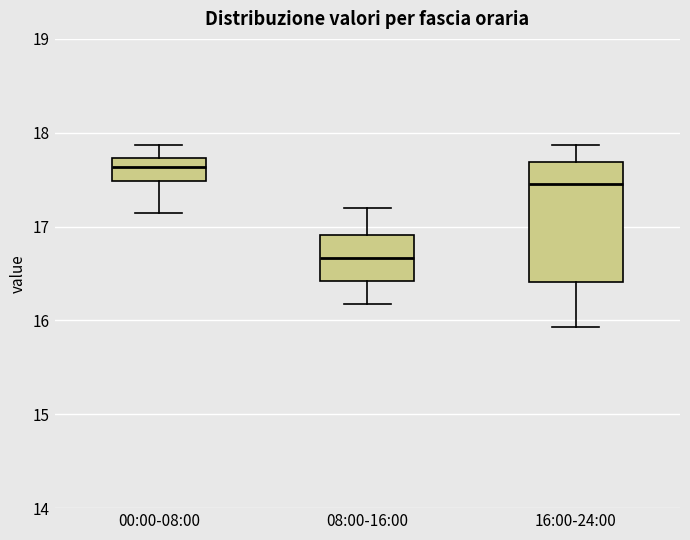

Which box's median line is the highest?

00:00-08:00